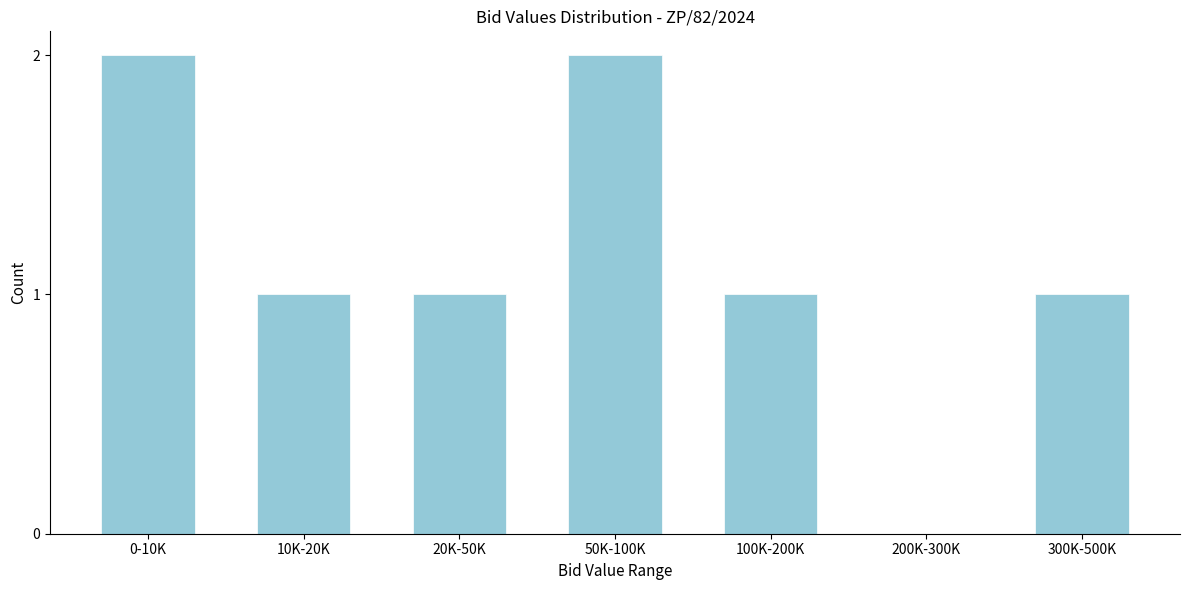

Reading right to left, transcribe all the data shown in this chart.

300K-500K=1	200K-300K=0	100K-200K=1	50K-100K=2	20K-50K=1	10K-20K=1	0-10K=2